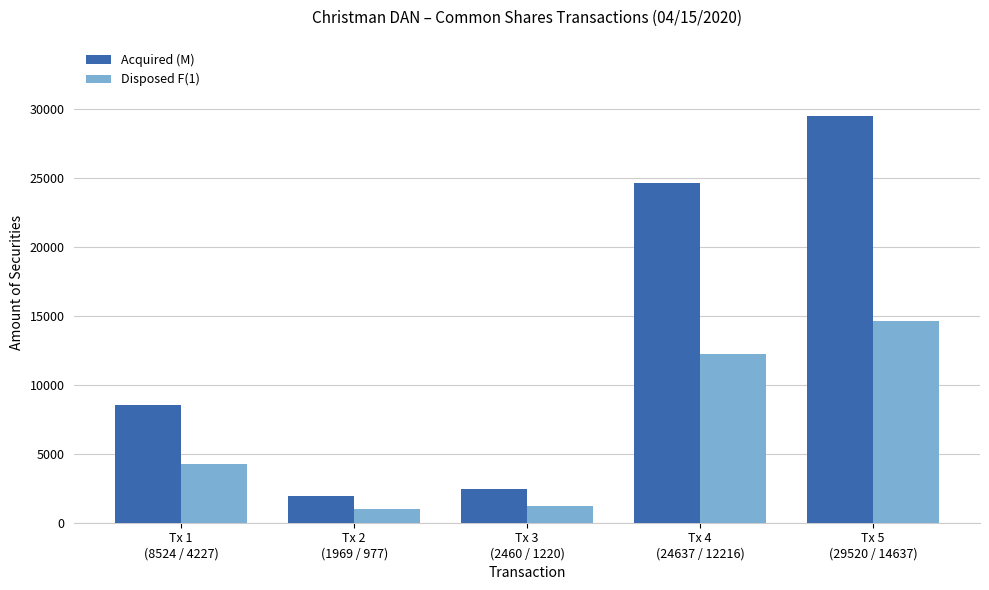

Reading left to right, extract all data points from this chart.

Acquired (M): 8524	1969	2460	24637	29520
Disposed F(1): 4227	977	1220	12216	14637